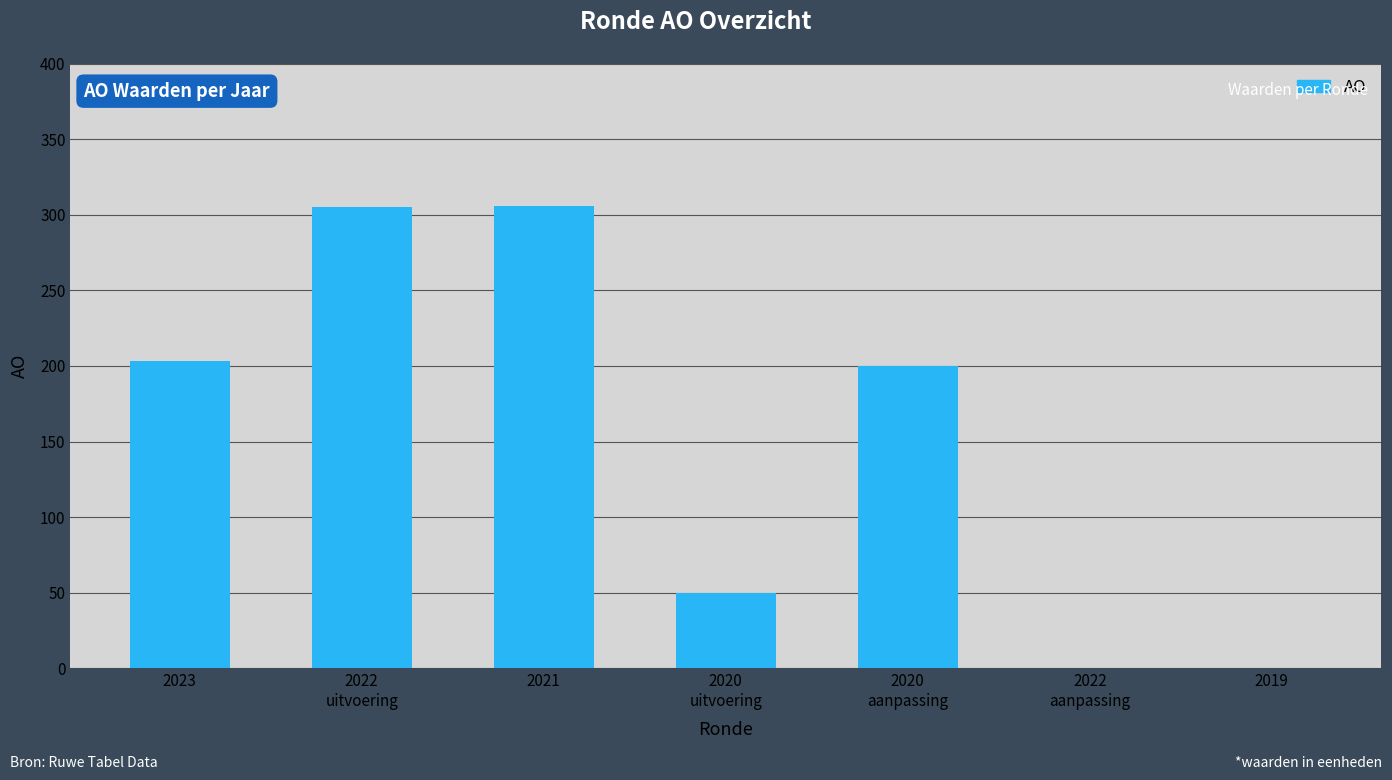

Is it true that the value at 2023 is 276?

False